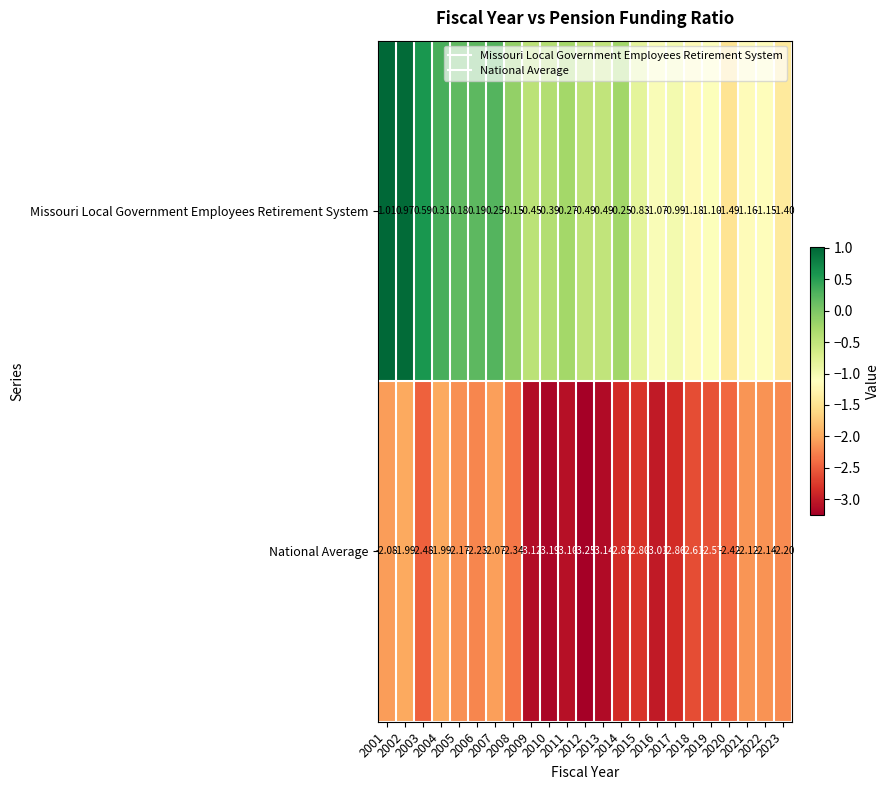

How many distinct data groups are displayed?

2